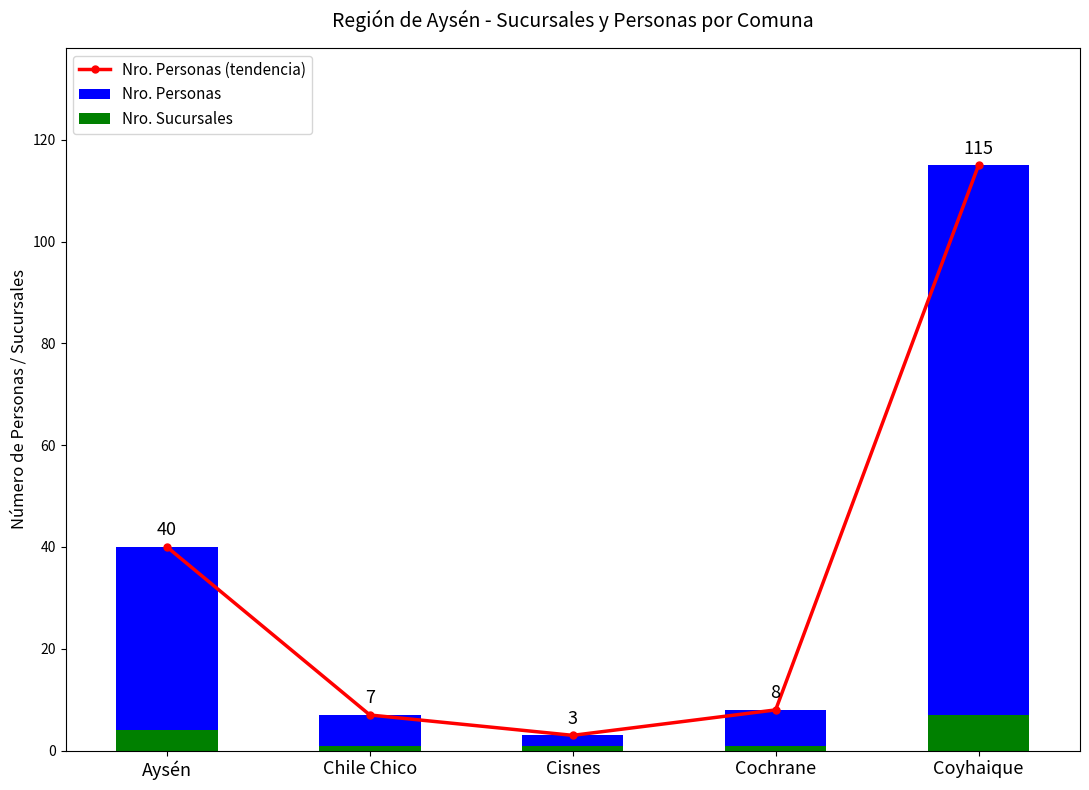

Which series has the largest total across all categories?

Nro. Personas (tendencia)